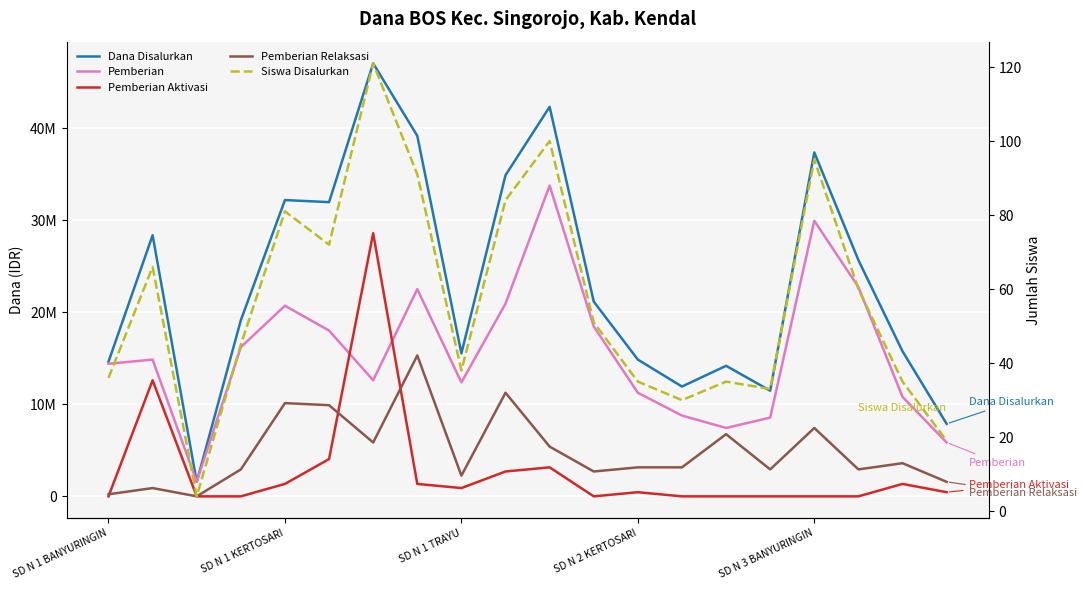

True or false: Dana Disalurkan and Pemberian Relaksasi intersect in this chart.

False